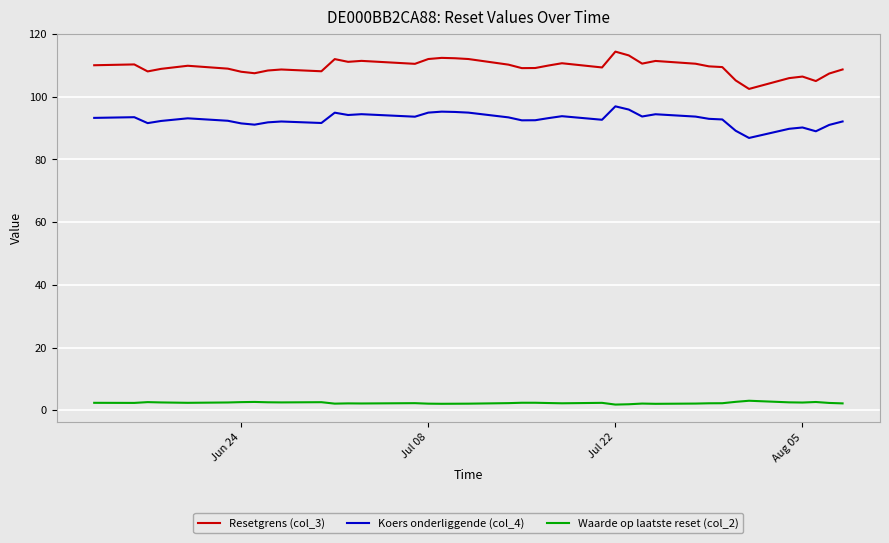

List the series in order of their overall mean, lowest first.

Waarde op laatste reset (col_2), Koers onderliggende (col_4), Resetgrens (col_3)